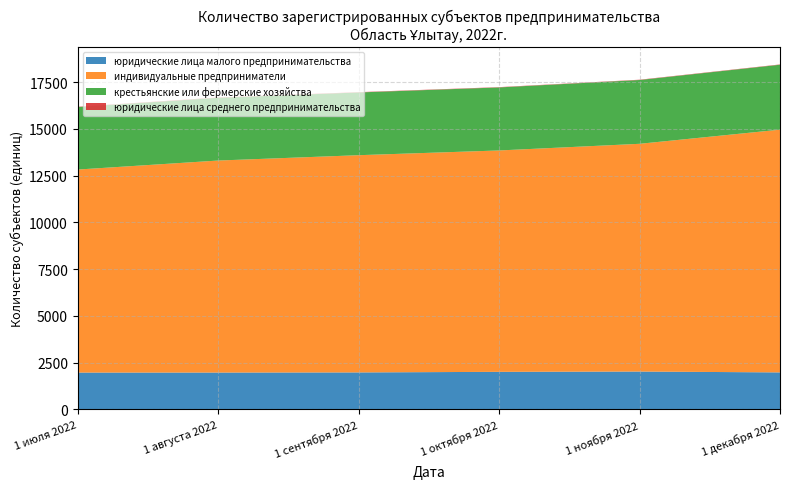

Reading left to right, what are all the values shown in this chart?

юридические лица малого предпринимательства: 1 июля 2022=1972	1 августа 2022=1973	1 сентября 2022=1980	1 октября 2022=2011	1 ноября 2022=2027	1 декабря 2022=1981
индивидуальные предприниматели: 1 июля 2022=10858	1 августа 2022=11339	1 сентября 2022=11618	1 октября 2022=11840	1 ноября 2022=12180	1 декабря 2022=12983
крестьянские или фермерские хозяйства: 1 июля 2022=3343	1 августа 2022=3357	1 сентября 2022=3355	1 октября 2022=3371	1 ноября 2022=3412	1 декабря 2022=3472
юридические лица среднего предпринимательства: 1 июля 2022=16	1 августа 2022=17	1 сентября 2022=16	1 октября 2022=16	1 ноября 2022=16	1 декабря 2022=16